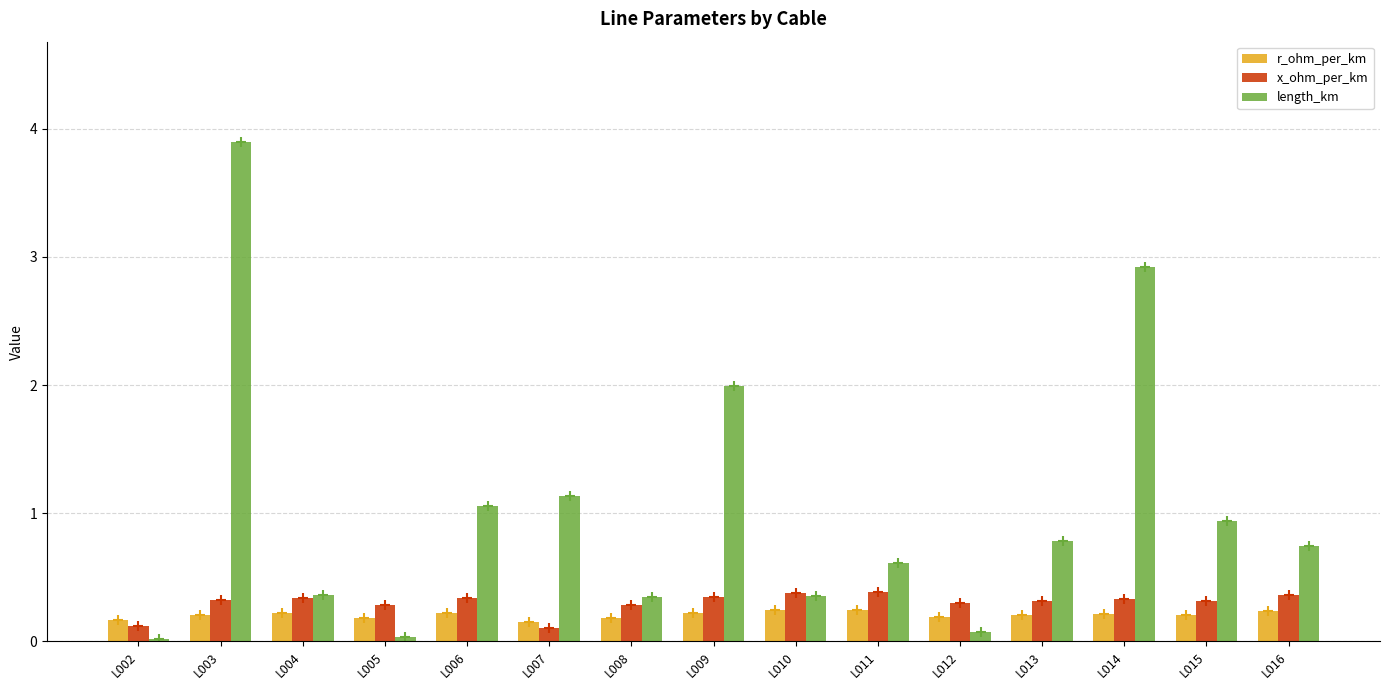

Which series has the largest total across all categories?

length_km